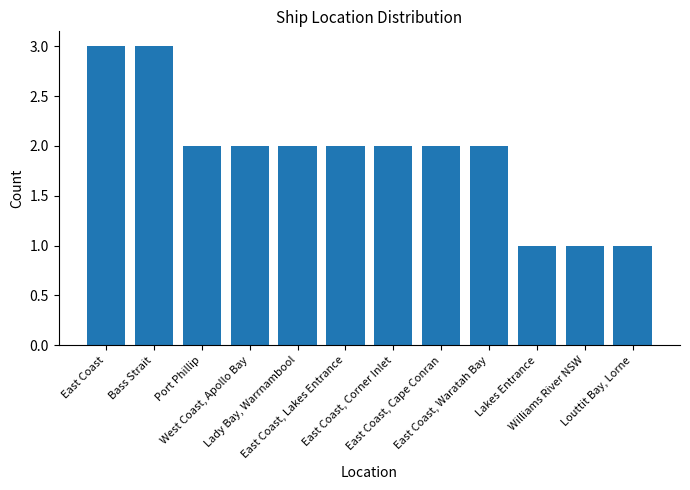

What is the minimum value shown in the chart?

1